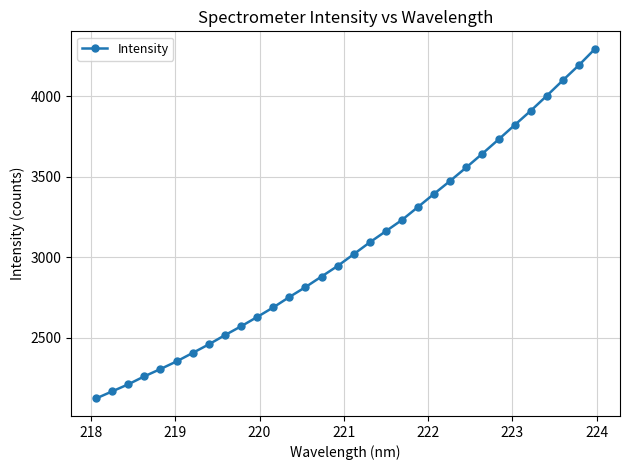

How many data points does each series have?

32